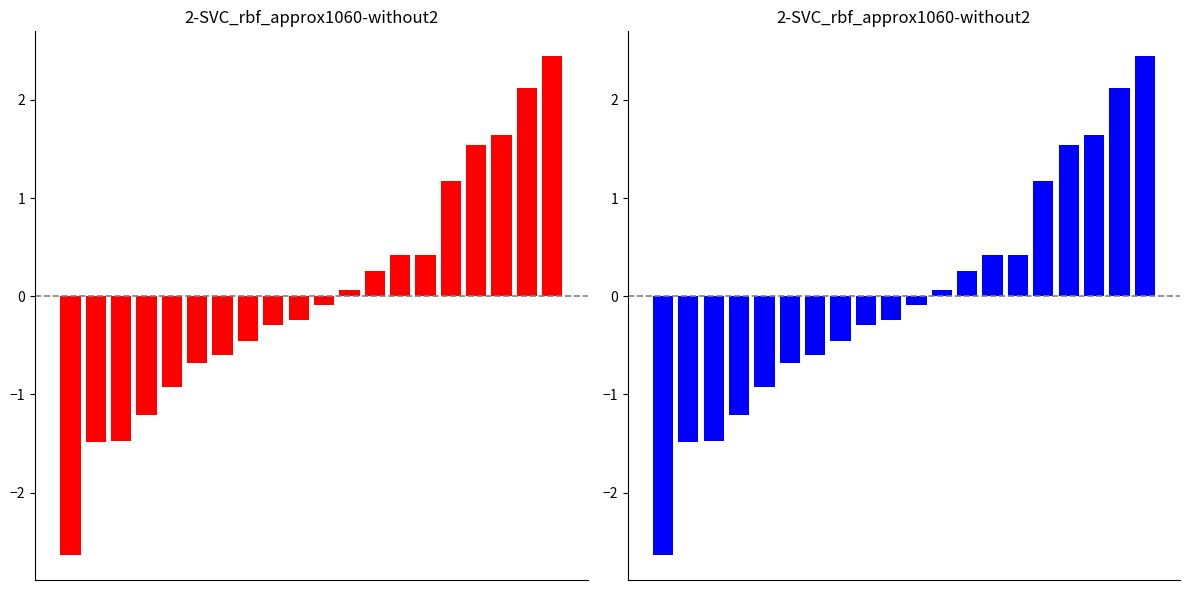

Does the chart contain stacked bars?

No